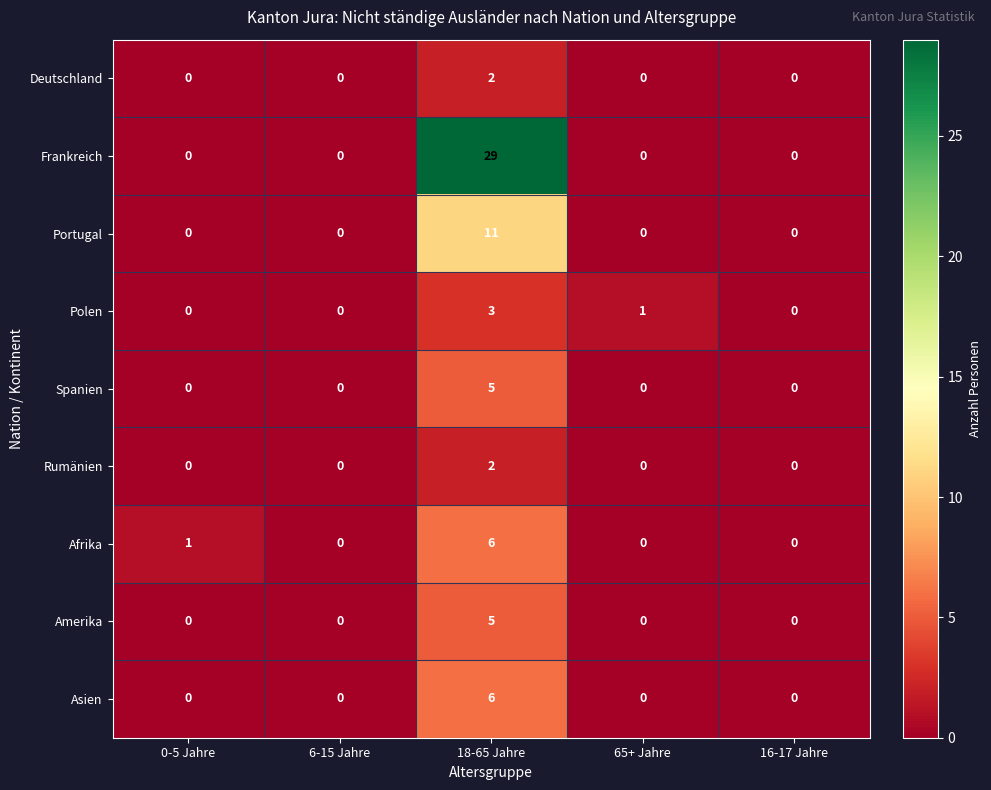

Is it true that Portugal equals -4 at 16-17 Jahre?

False